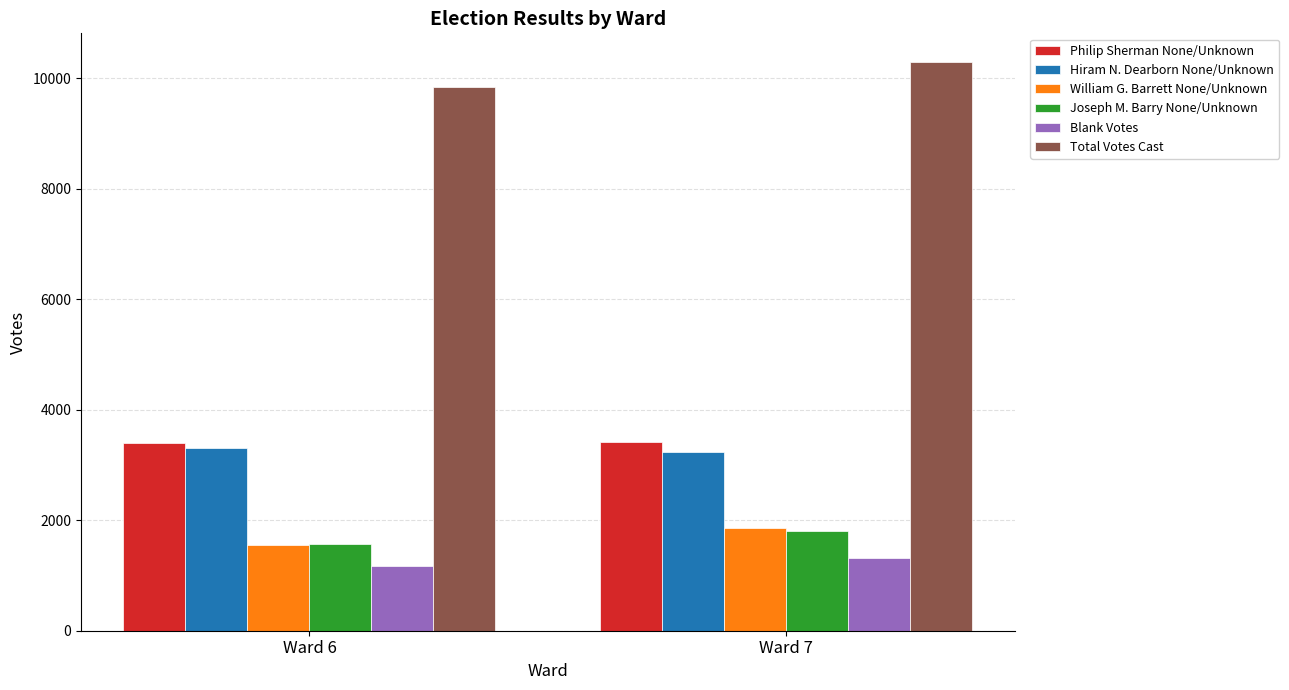

Between Ward 6 and Ward 7, which series saw the biggest shift?

Total Votes Cast